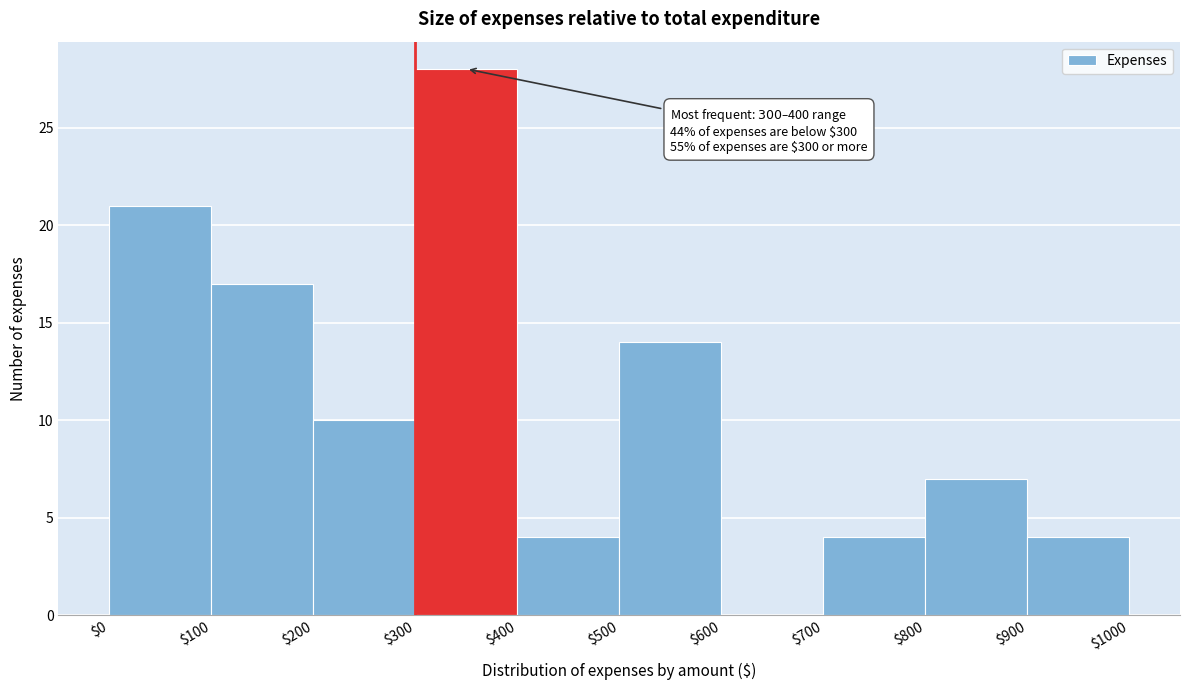

Over which range of the x-axis is the bar tallest?

$300 to $400